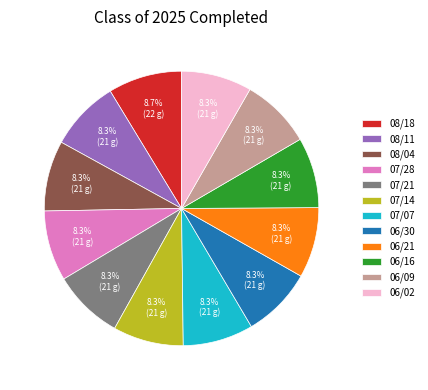

What portion of the pie excludes 06/02?

91.7%